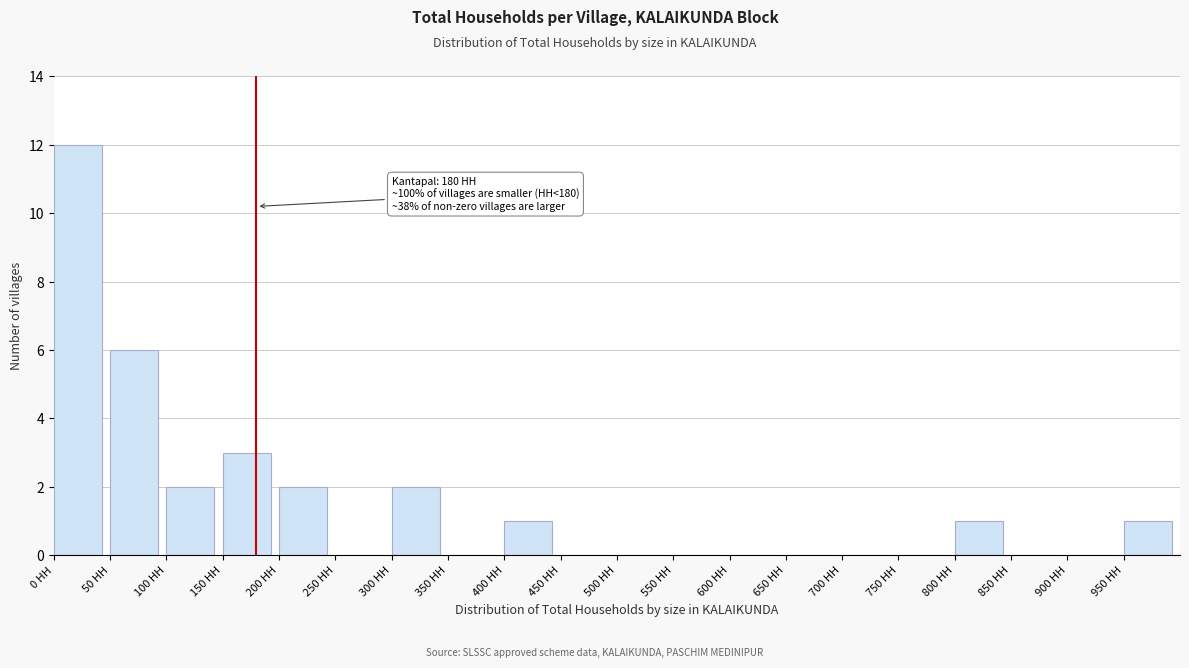

Which range on the x-axis has the tallest bar?

0 to 50